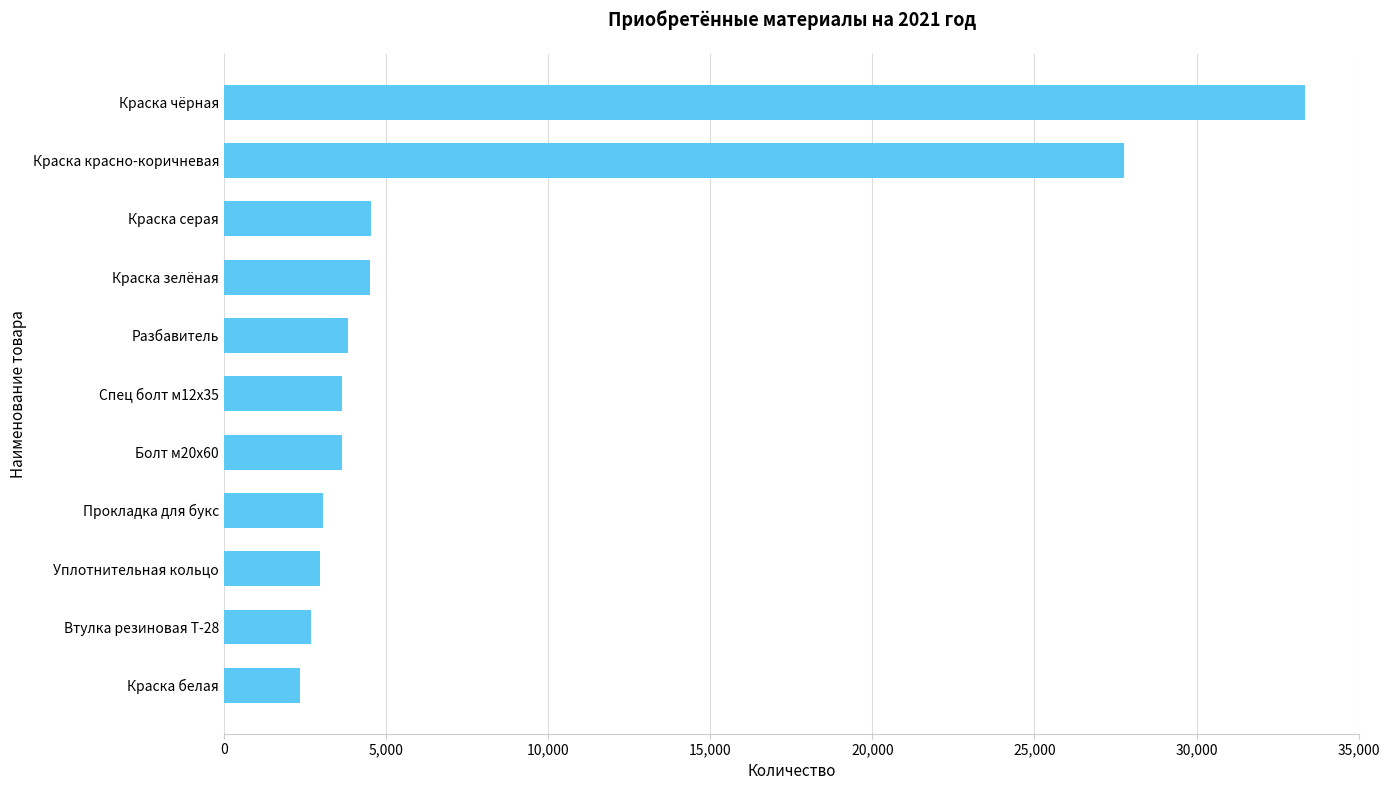

Are the bars grouped side by side (vs. stacked)?

No